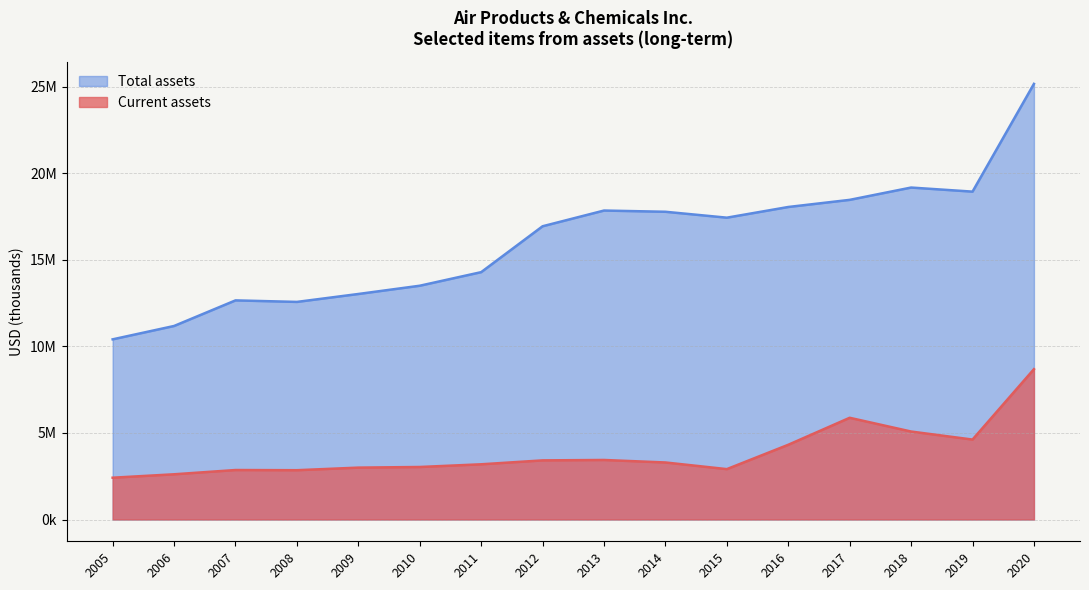

What is the value of the Current assets point at the 6th from the left?

2910800